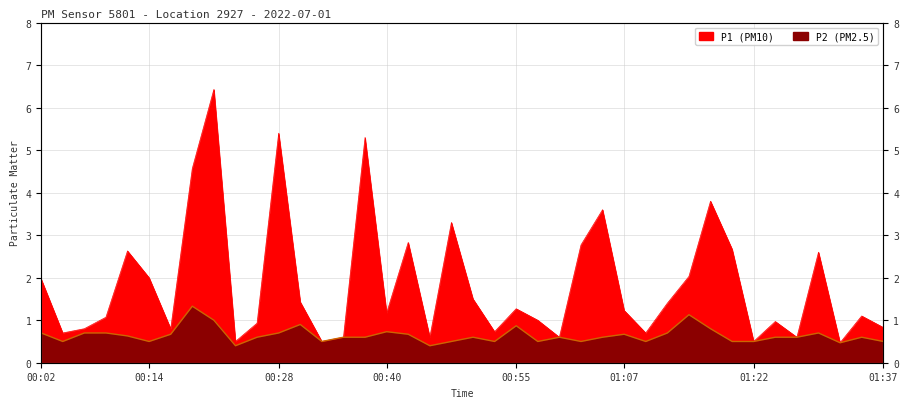

What is the value of the P1 point at the 26th from the left?

2.8